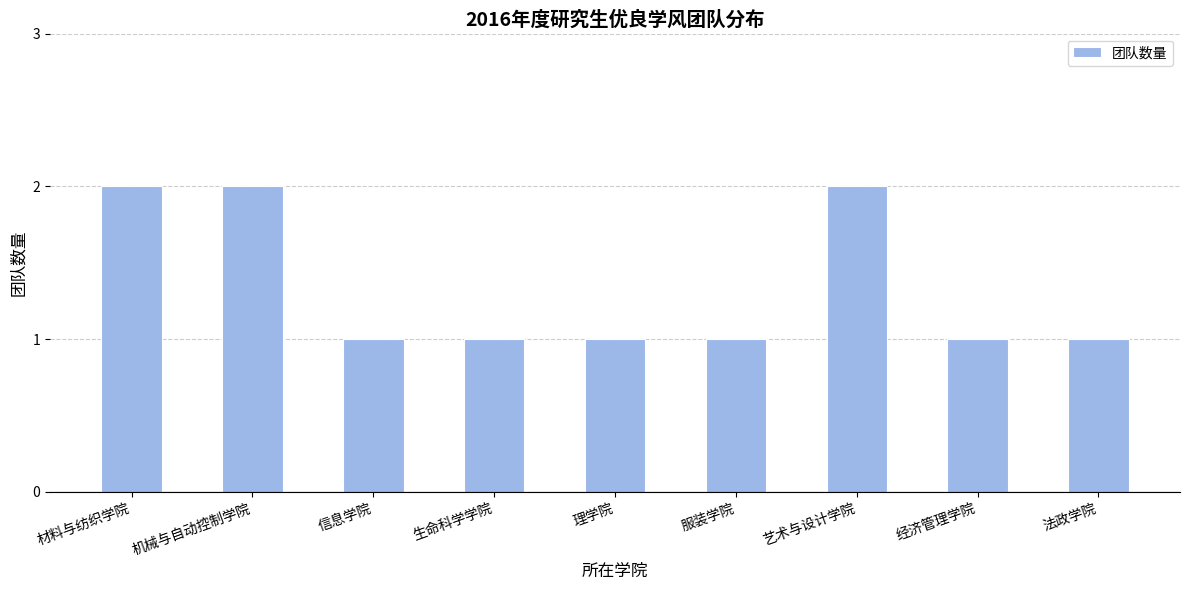

What is the sum of all values?

12